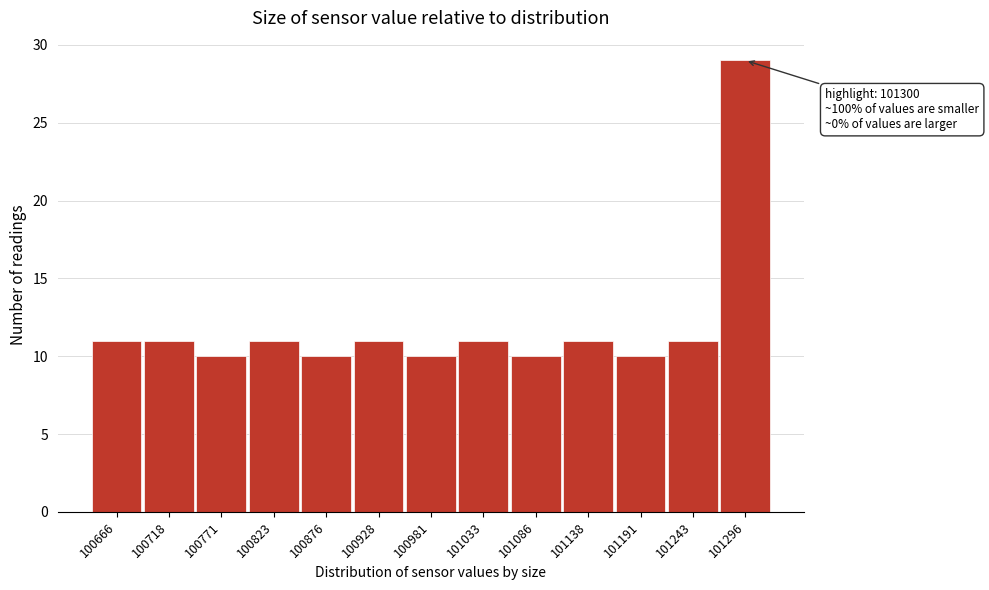

Reading left to right, list all the values displayed in this chart.

100666=11	100718=11	100771=10	100823=11	100876=10	100928=11	100981=10	101033=11	101086=10	101138=11	101191=10	101243=11	101296=29